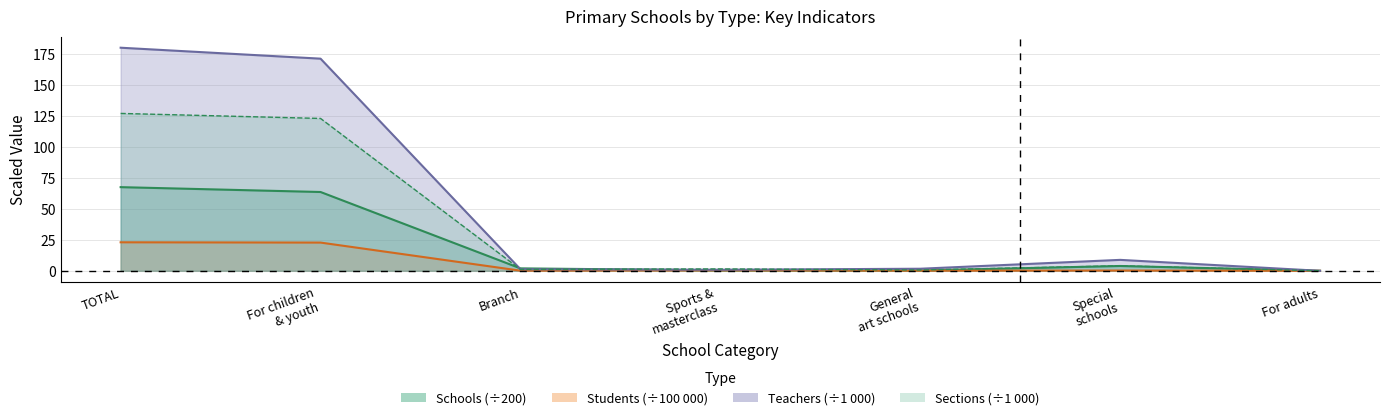

What is the difference between the maximum and second lowest values in the Schools series?

67.4